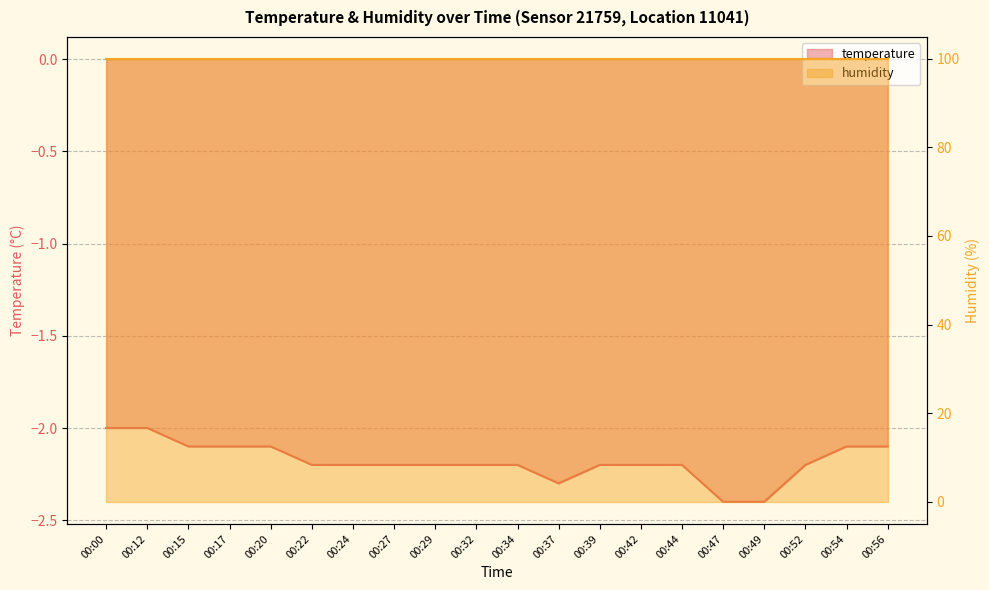

Does the chart display data point markers on the line(s)?

No